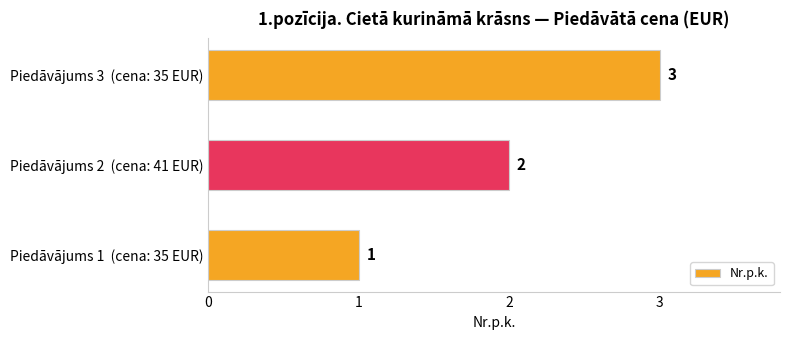

Rank the categories by value from lowest to highest.

Piedāvājums 1  (cena: 35 EUR), Piedāvājums 2  (cena: 41 EUR), Piedāvājums 3  (cena: 35 EUR)